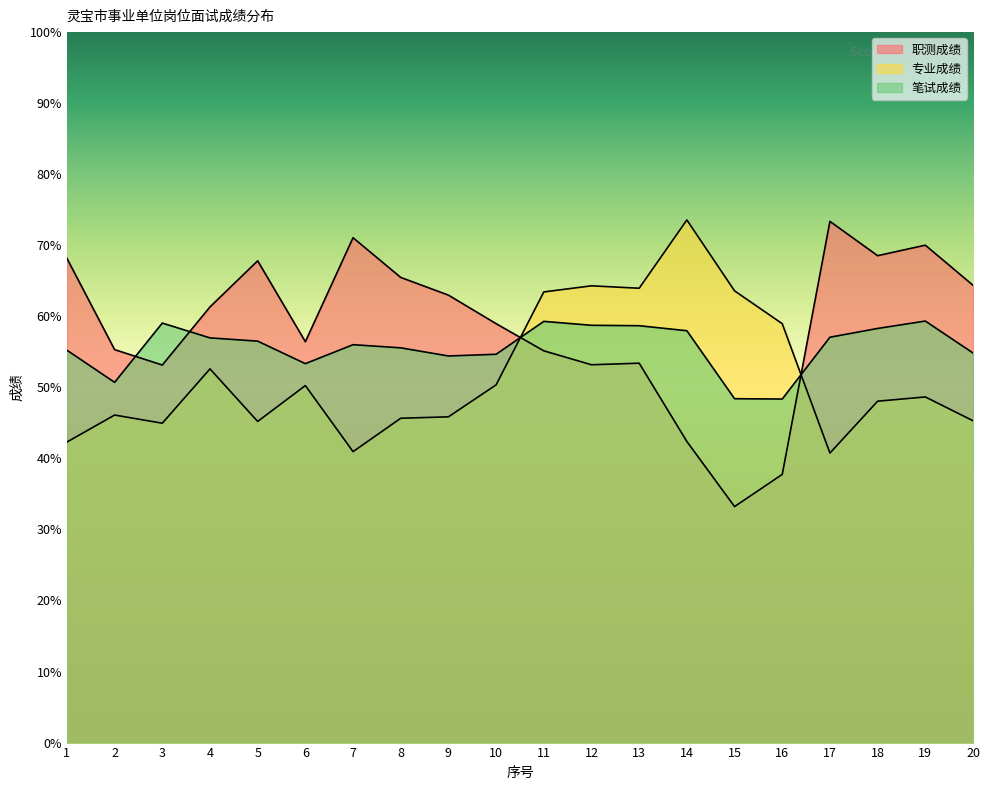

Between 18 and 14, which is larger?

18